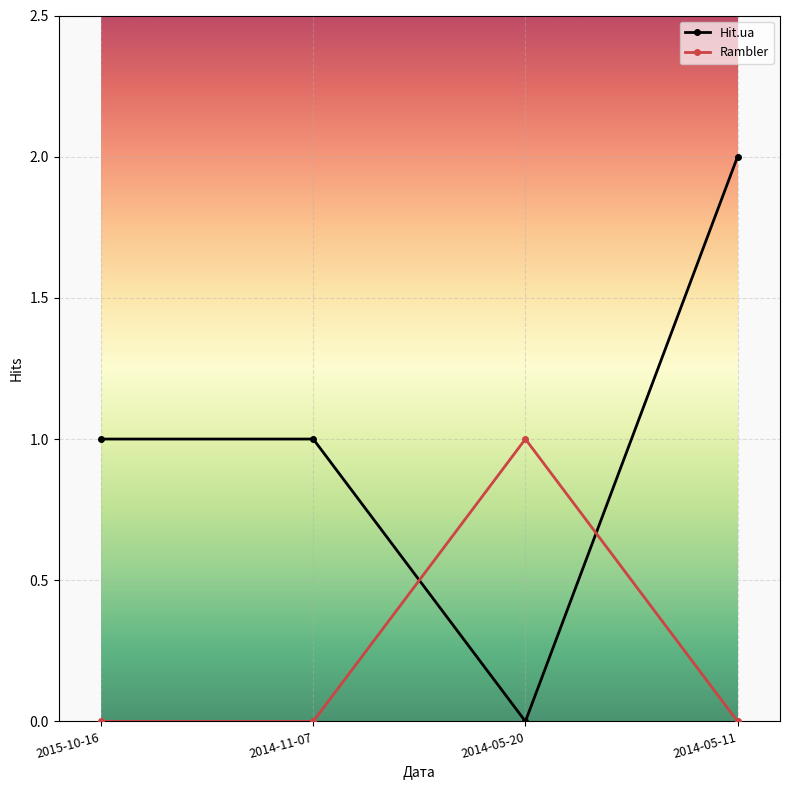

At which category is the sum across all series the highest?

2014-05-11